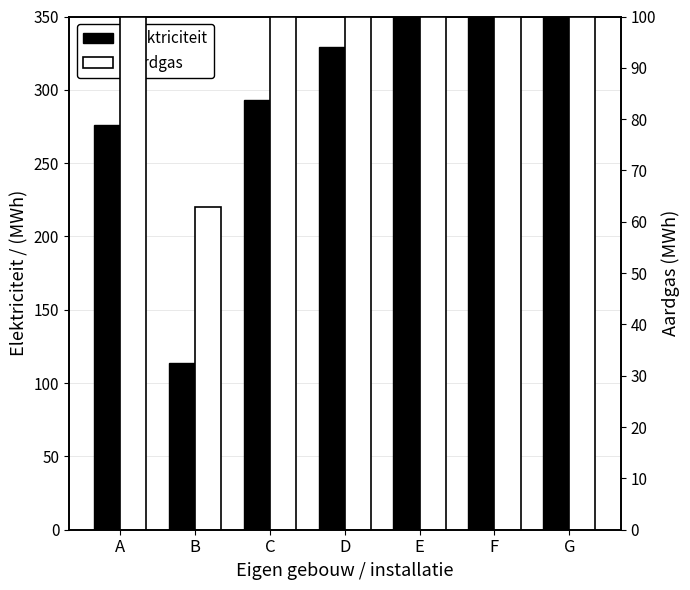

List the series in order of their peak value, highest first.

Elektriciteit, Aardgas